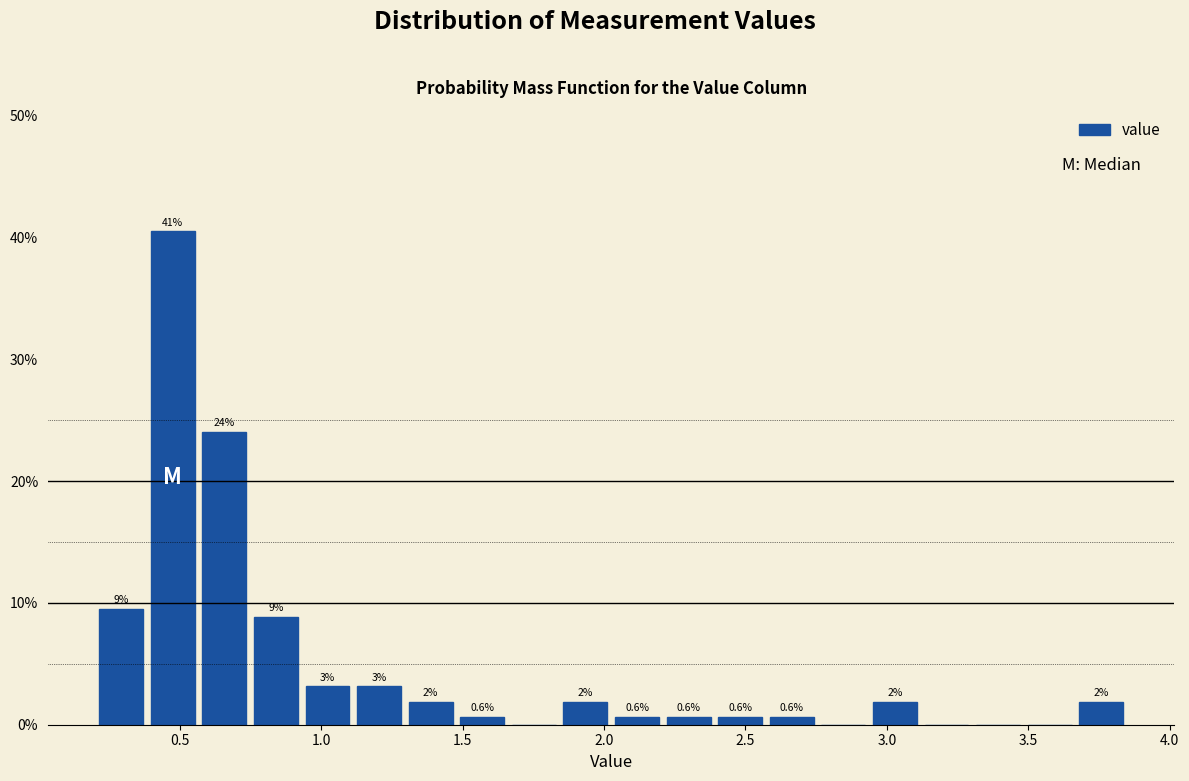

Read against the x-axis, roughly where is the centre of the tallest bar?

0.45